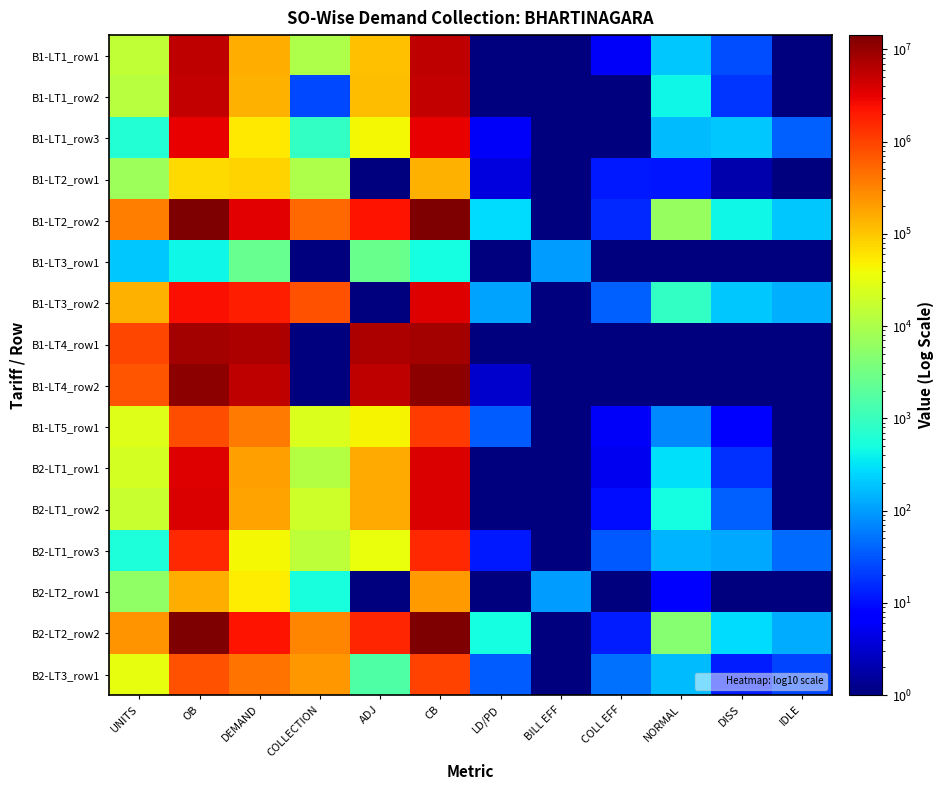

What is the total value across all series at DISS?

1358.3